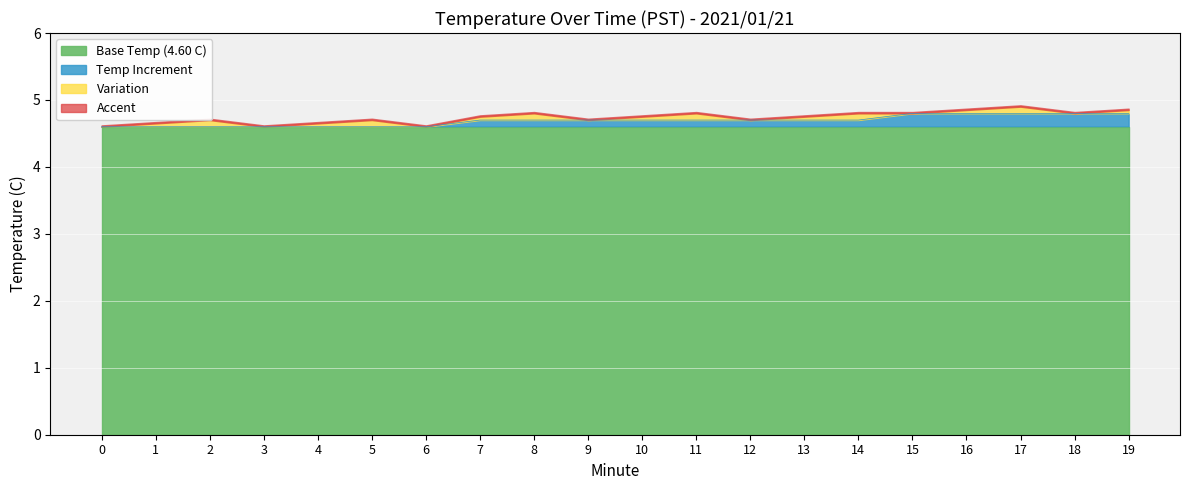

Does the chart display data point markers on the line(s)?

No